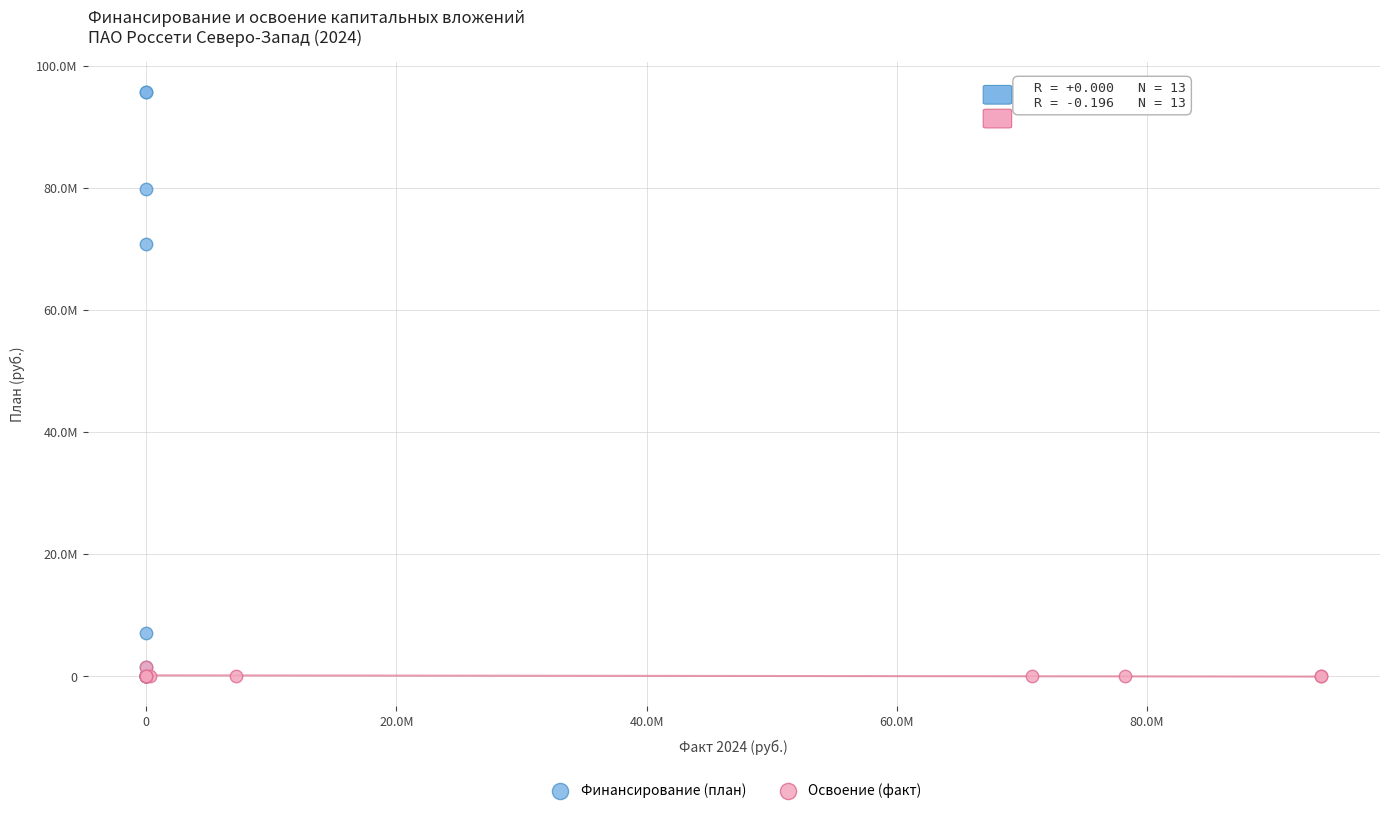

What are all the series names shown in the legend?

Финансирование (план), Освоение (факт)